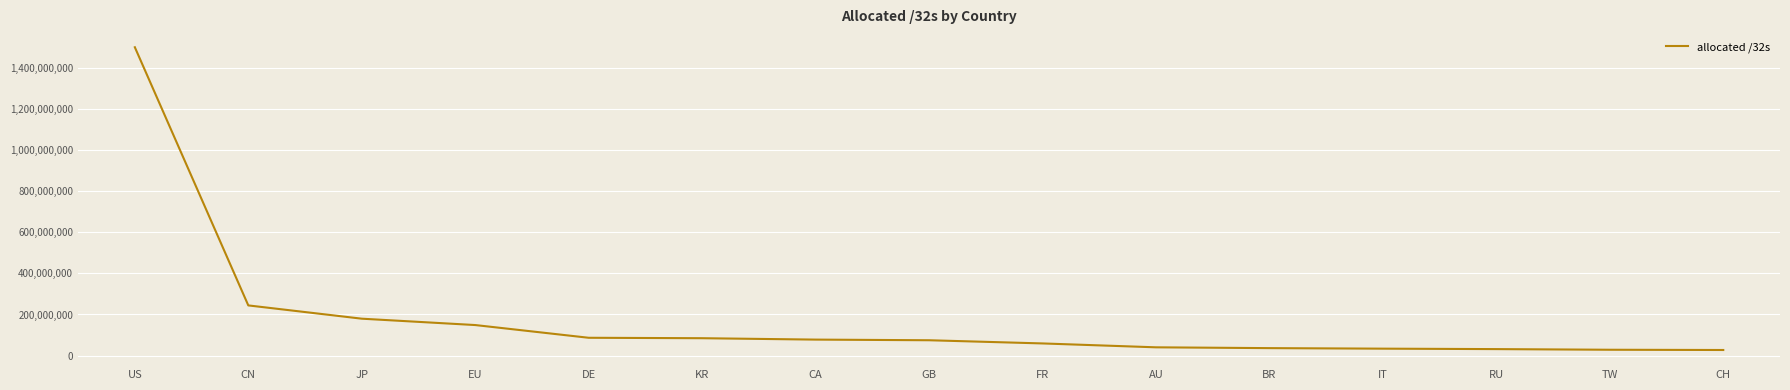

The chart shows a value of 148493568 at EU. True or false?

True